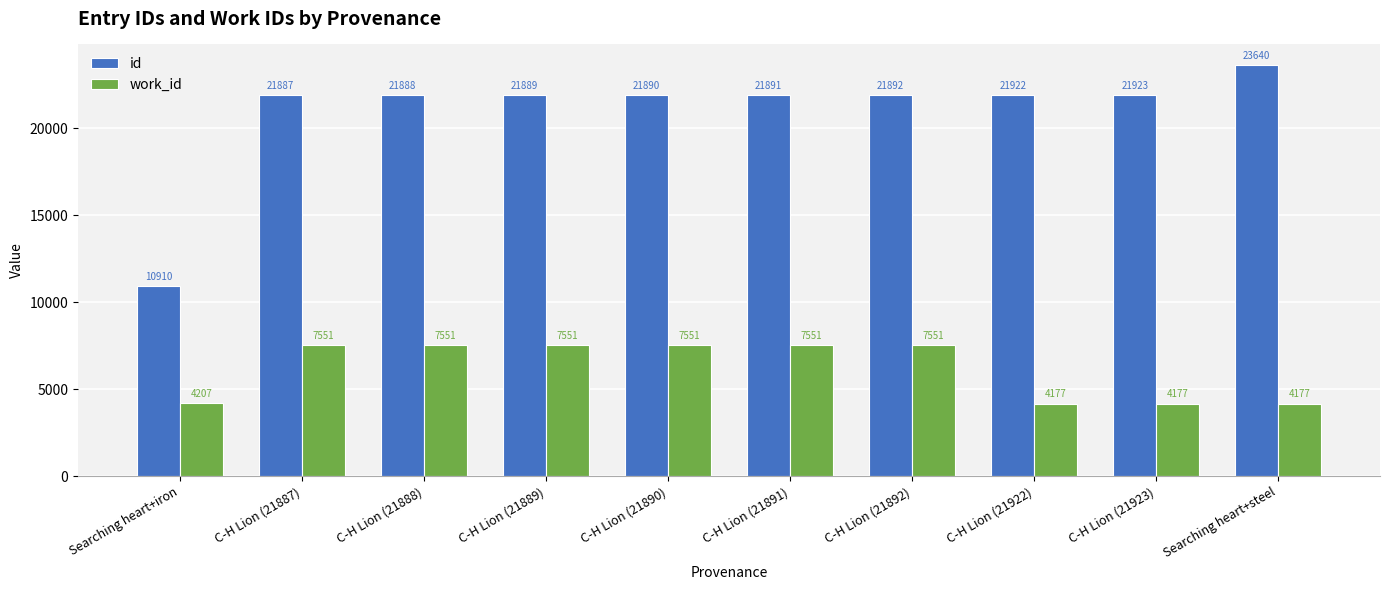

True or false: id has a value of 9704 at C-H Lion (21892).

False